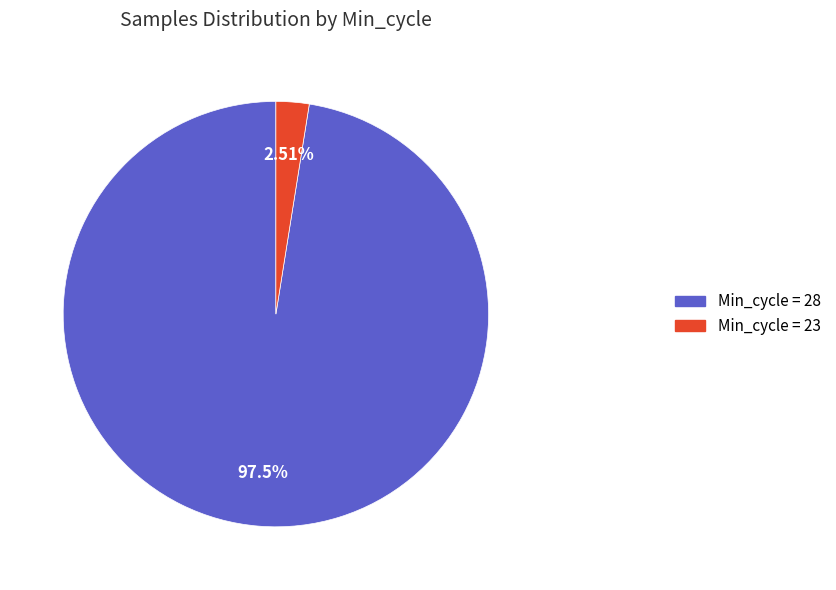

Does any single category account for the majority?

Yes